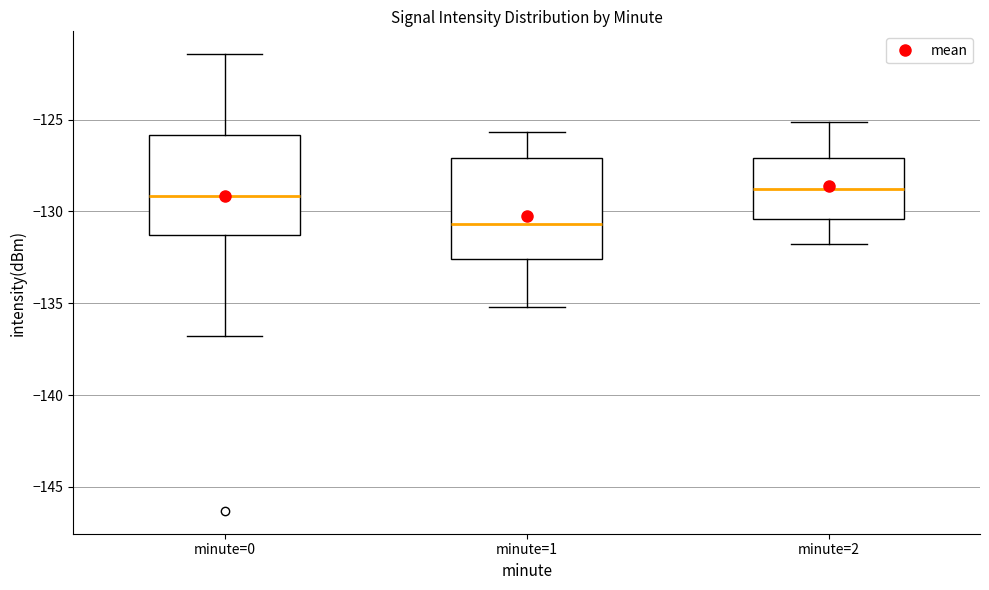

Reading left to right, read every box against the y-axis: the position of its median line, the range the box covers, and the ends of its whiskers. The values are not printed on the chart, so give them approximately, as read against the axis.

minute=0: median -129.0, box -131.5 to -126.0, whiskers -137.0 to -121.5
minute=1: median -130.5, box -132.5 to -127.0, whiskers -135.0 to -125.5
minute=2: median -129.0, box -130.5 to -127.0, whiskers -132.0 to -125.0